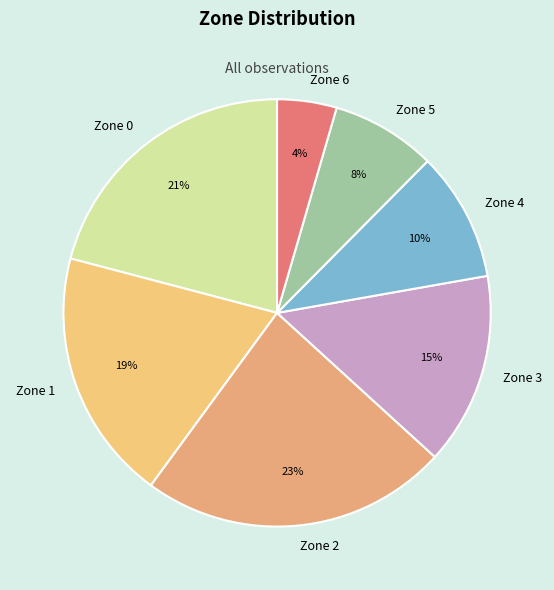

To the nearest percent, what is the difference between the Zone 4 and Zone 1 slice percentages?

9%